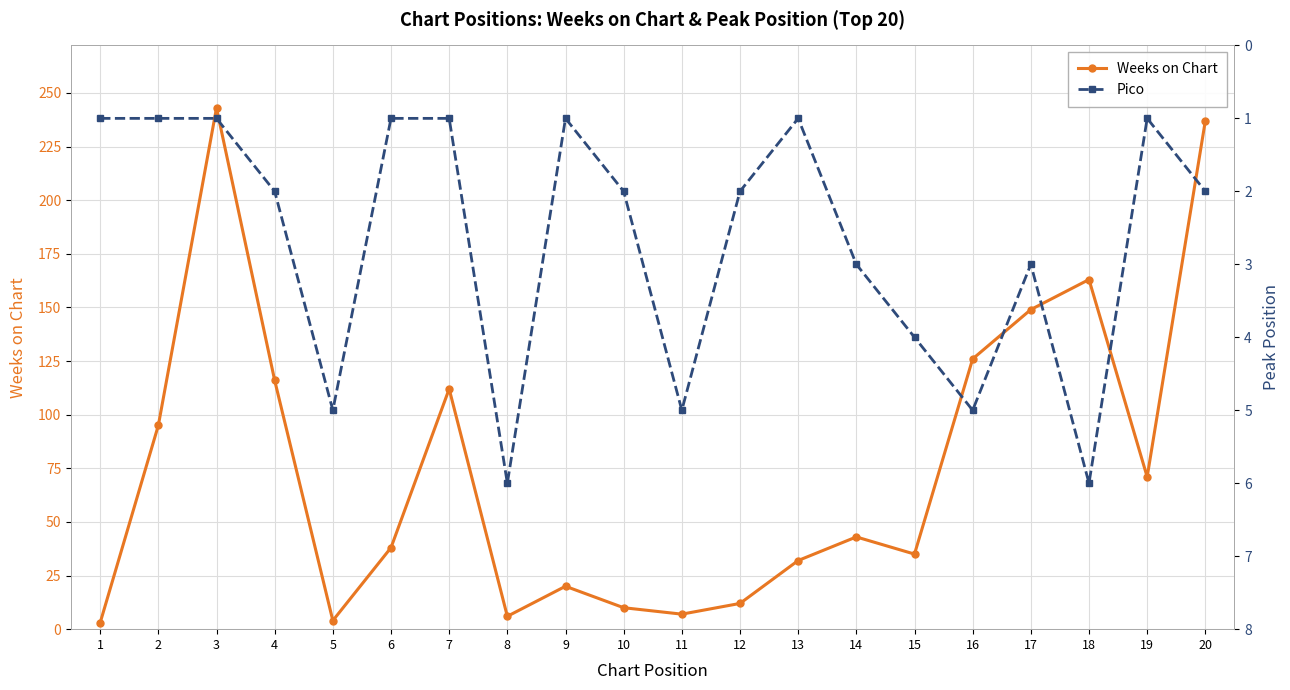

How many interior local peaks does the Weeks on Chart series have?

5